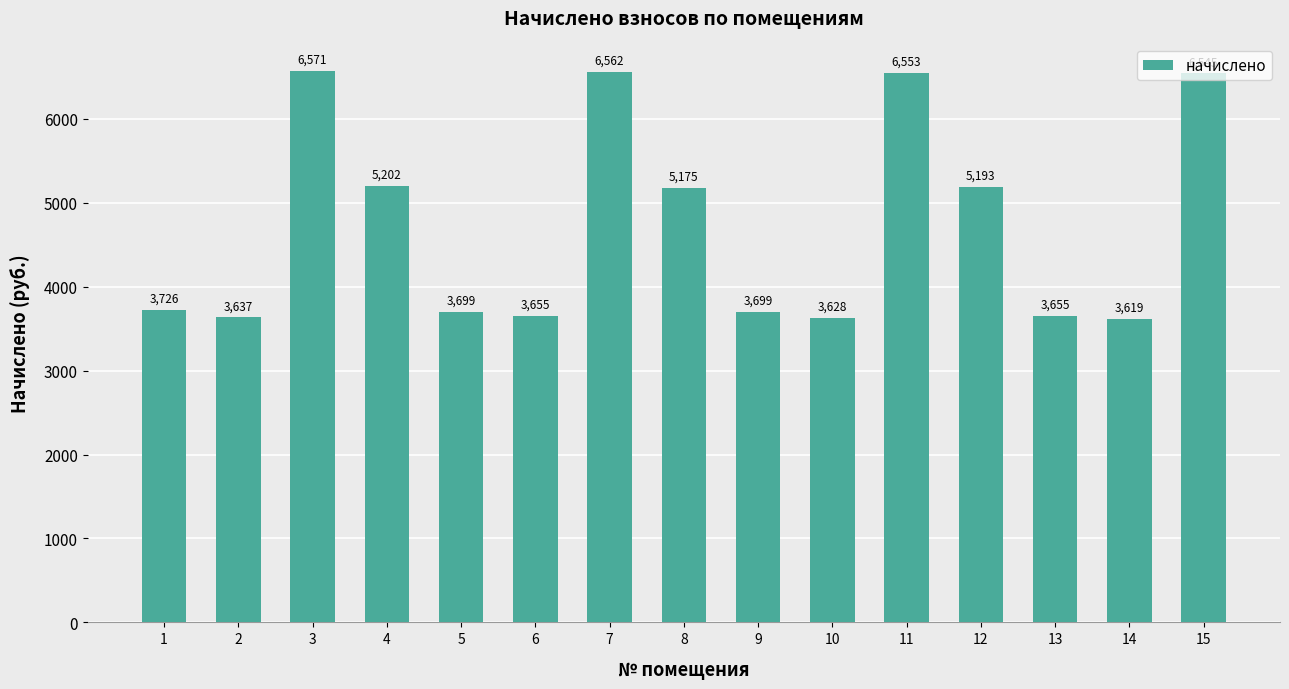

At which label does the data first exceed 3725?

1